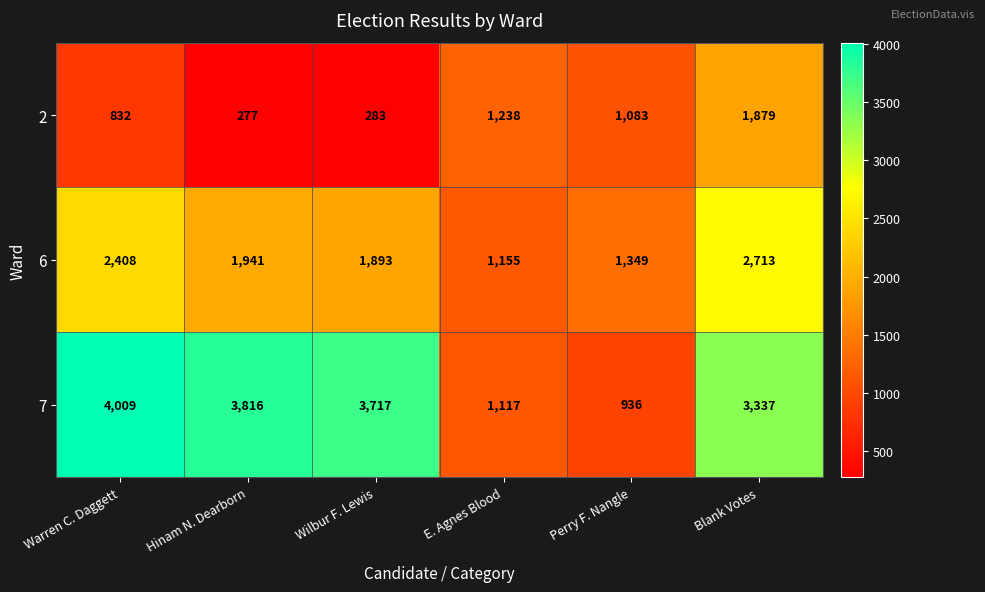

The 6 series shows 2831 at Hinam N. Dearborn. True or false?

False